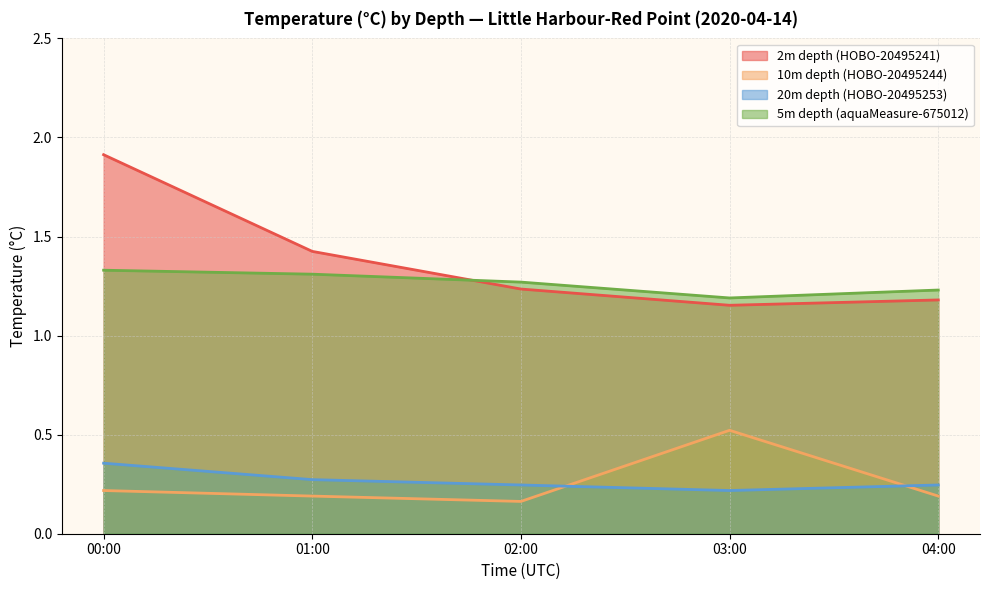

What is the greatest value displayed?

1.9